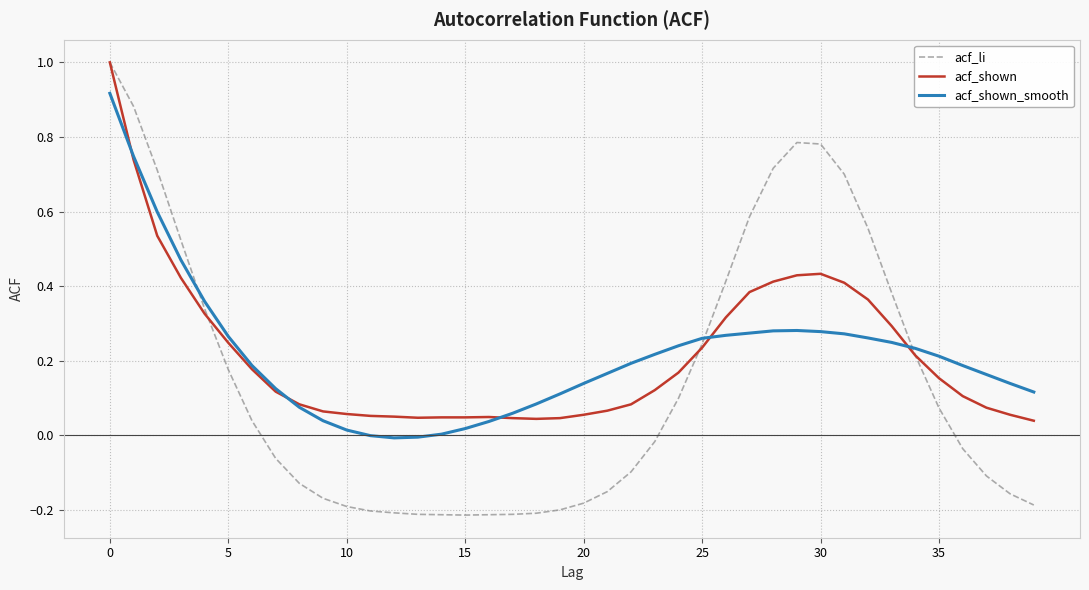

What is the sum of all acf_li values?

5.8